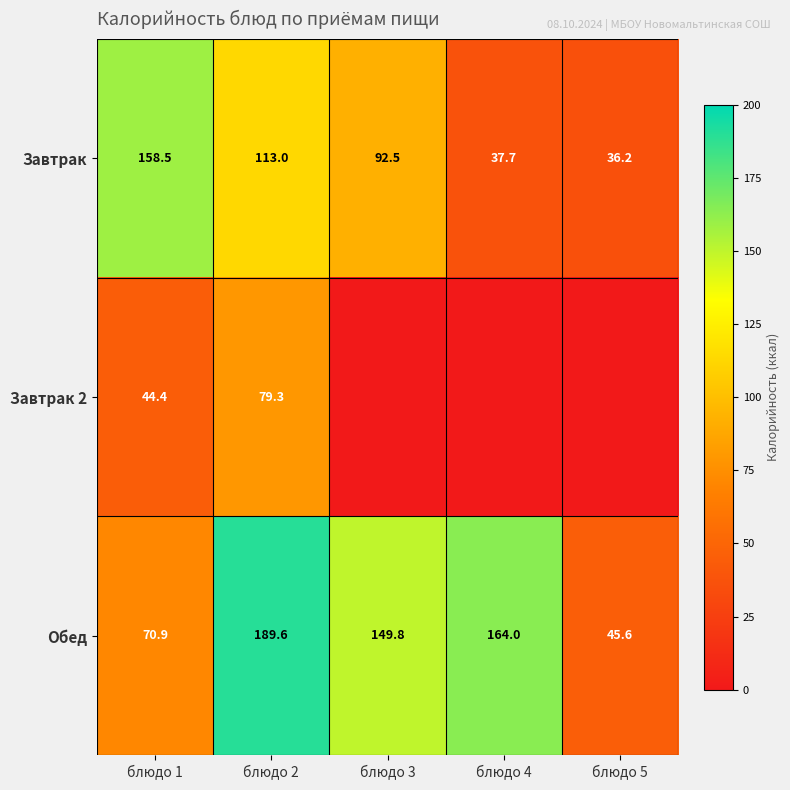

What is the spread (max minus min) of values at блюдо 4?

164.0